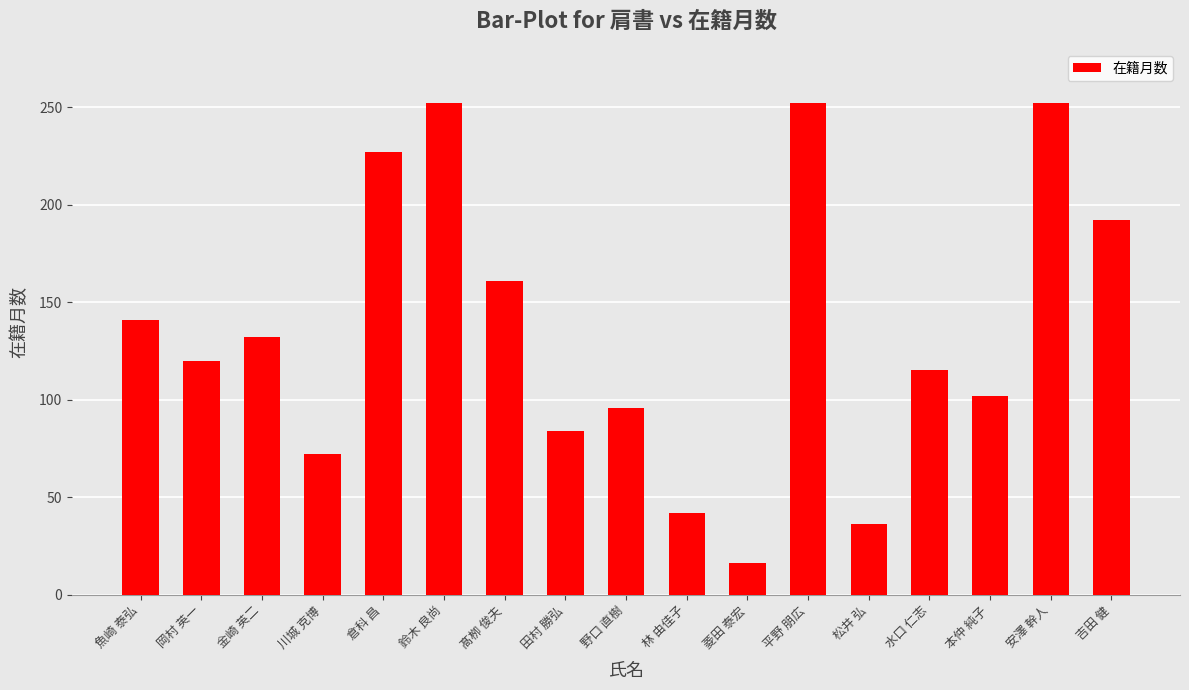

Which category has the lowest value across all series?

菱田 泰宏